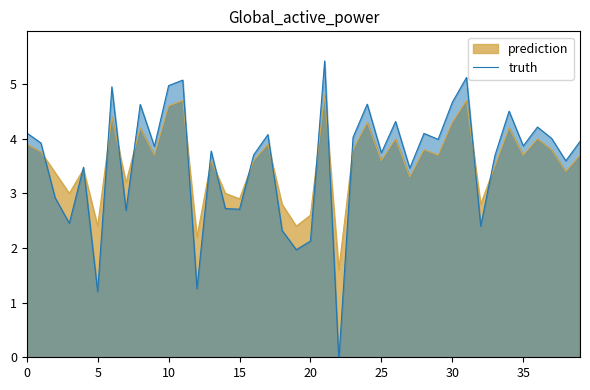

List the series in order of their peak value, lowest first.

prediction, truth